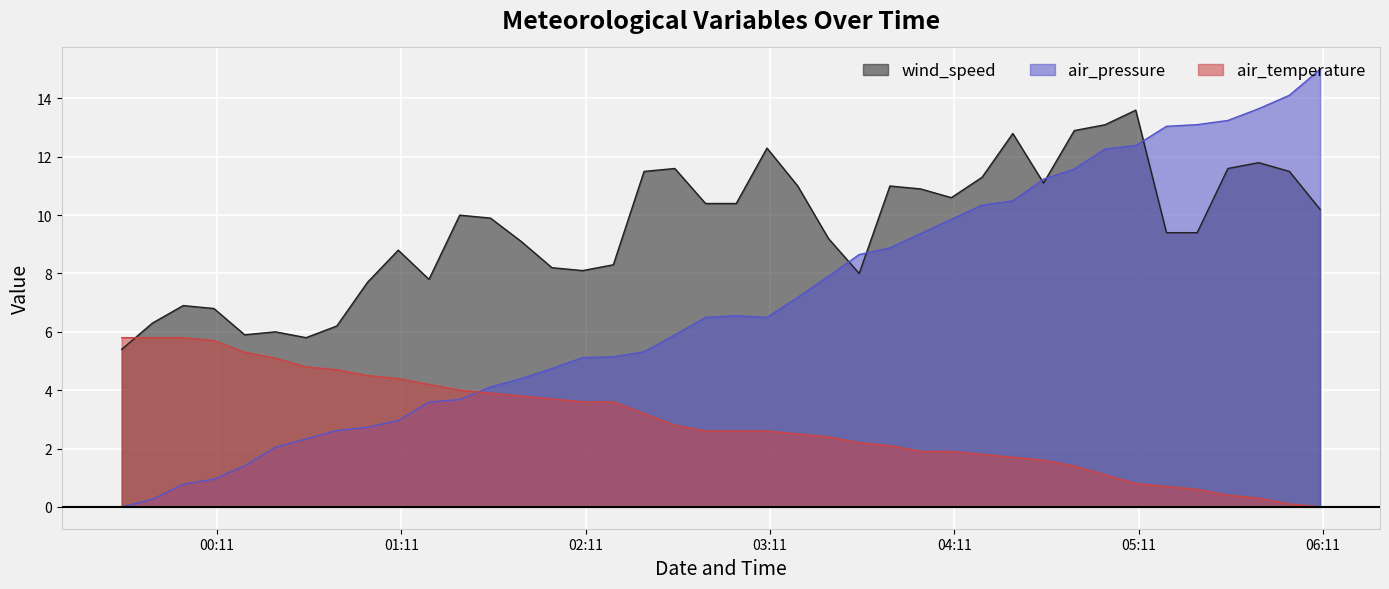

At how many categories does at least one series exceed 4?

40